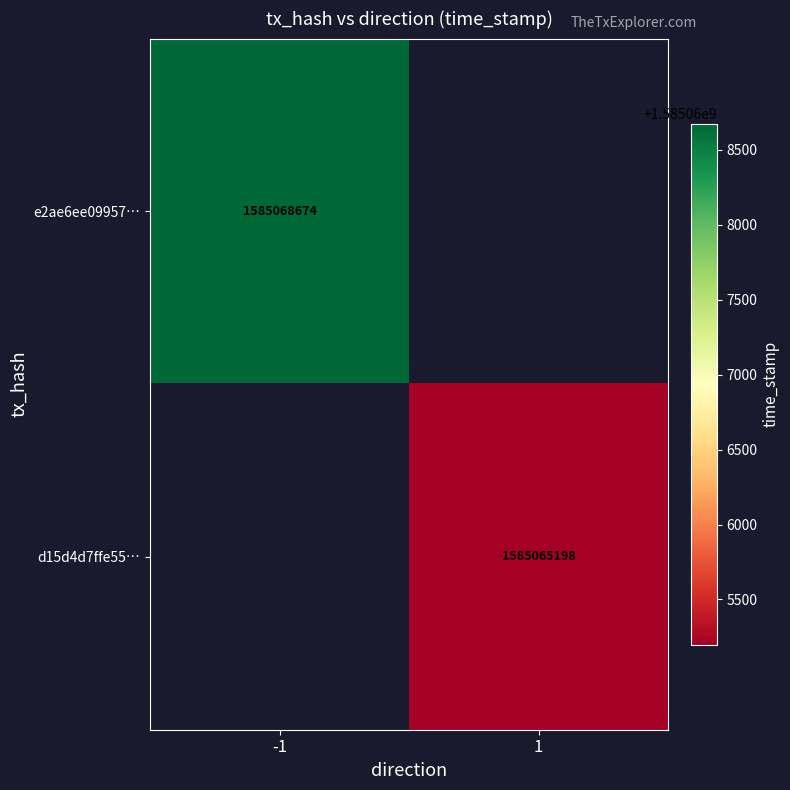

How many categories are shown in the chart?

2